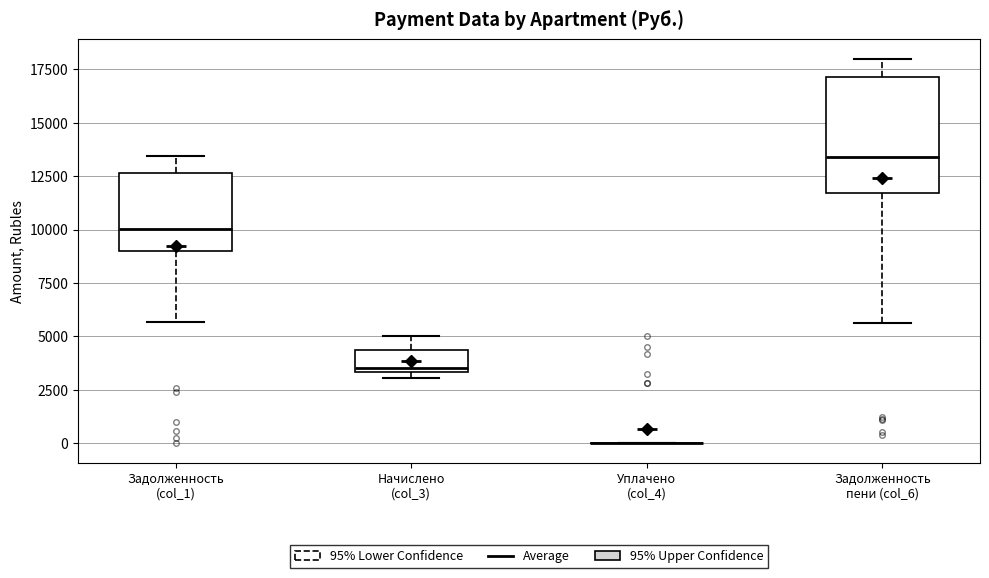

Comparing the boxes themselves (not the whiskers), which one is the tallest?

Задолженность пени (col_6)